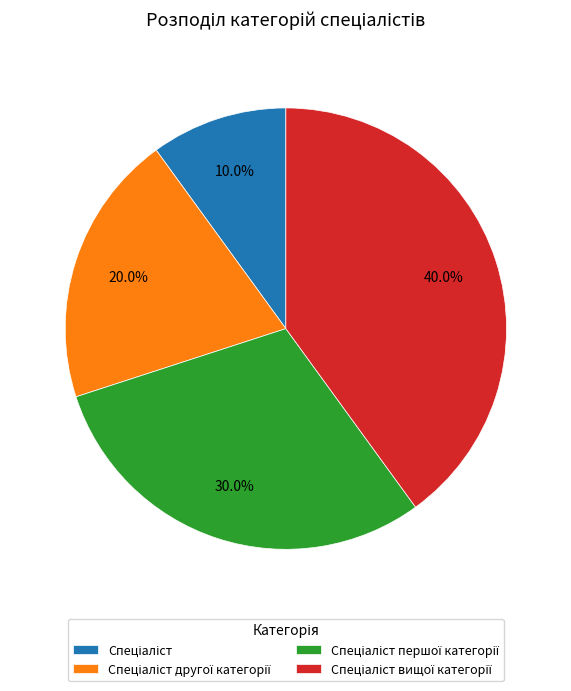

How many slices are in this pie chart?

4